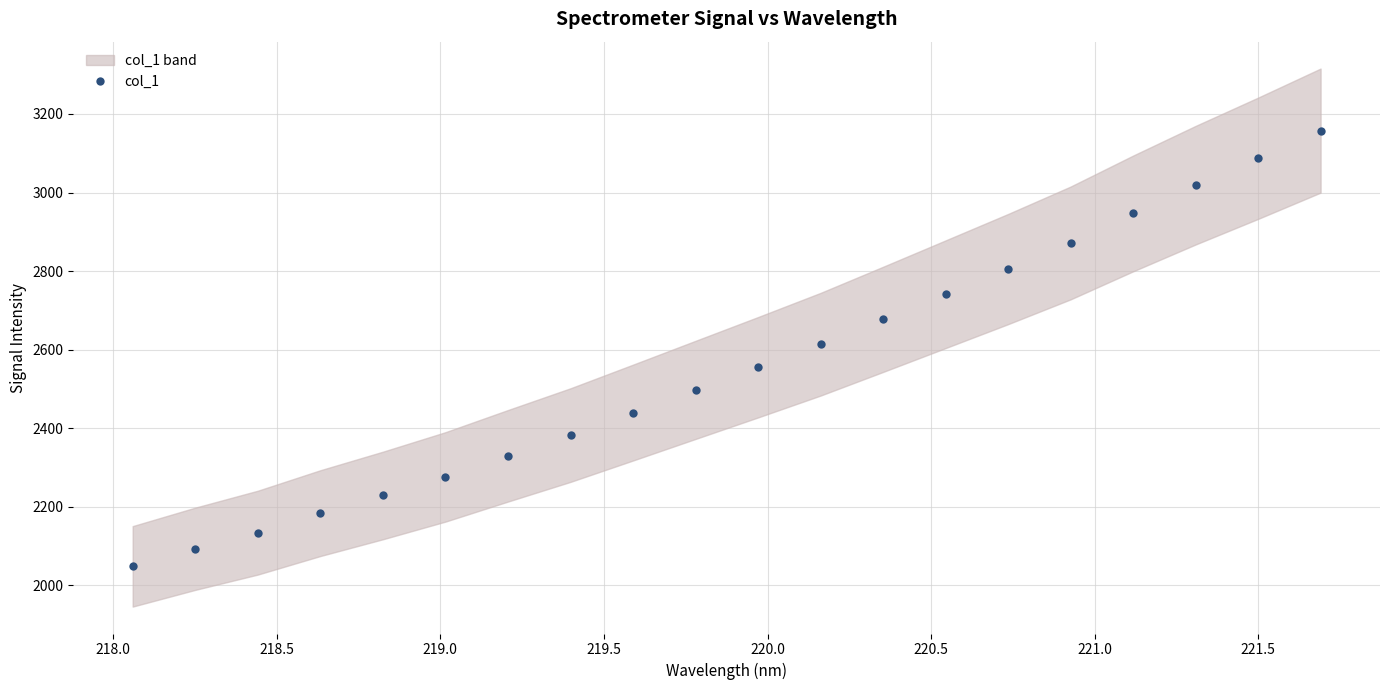

True or false: col_1 has more than 1 points higher than both neighbors.

False